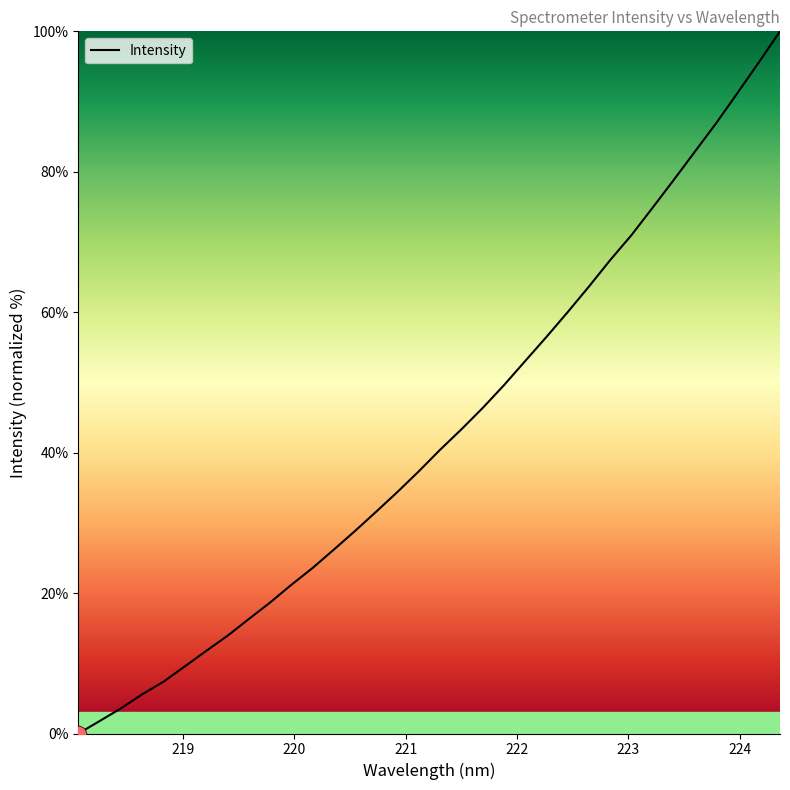

What is the sum of all values?

1453.3